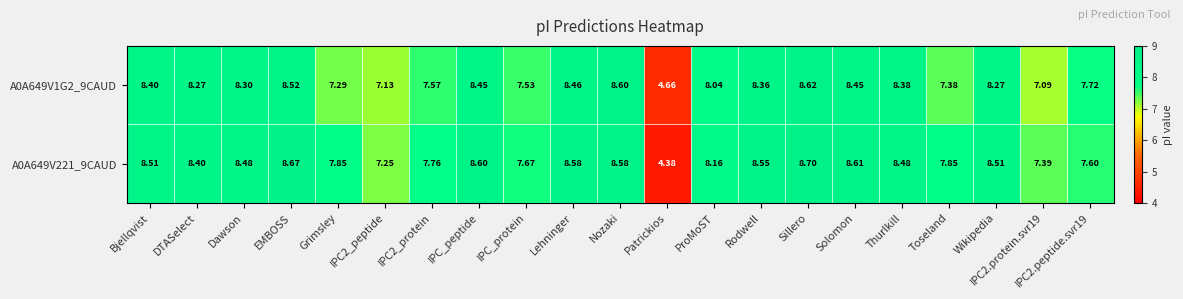

Is the value of A0A649V221_9CAUD at IPC2.peptide.svr19 greater than the value of A0A649V1G2_9CAUD at EMBOSS?

No